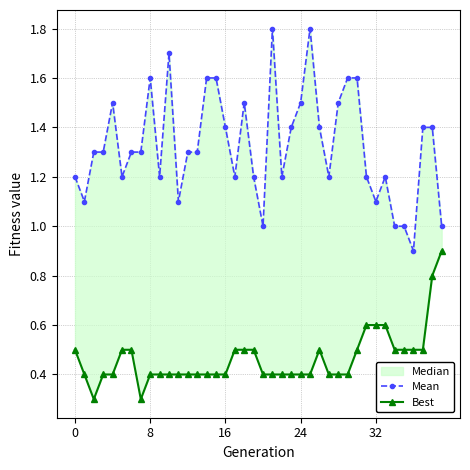

At 25, list the series in order from smallest to largest.

Best, Mean